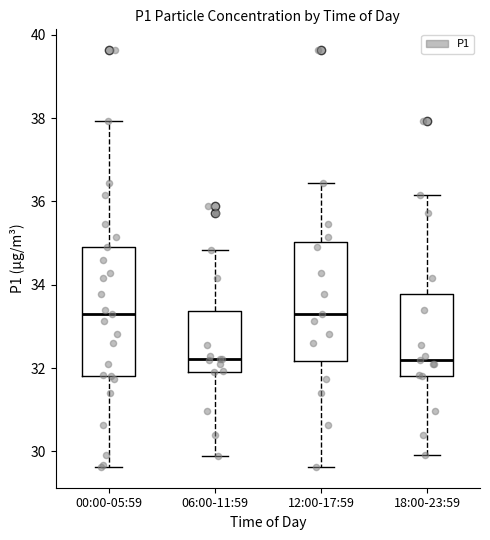

Reading left to right, read every box against the y-axis: the position of its median line, the range the box covers, and the ends of its whiskers. The values are not printed on the chart, so give them approximately, as read against the axis.

00:00-05:59: median 33.4, box 31.8 to 35.0, whiskers 29.6 to 38.0
06:00-11:59: median 32.2, box 32.0 to 33.4, whiskers 30.0 to 34.8
12:00-17:59: median 33.4, box 32.2 to 35.0, whiskers 29.6 to 36.4
18:00-23:59: median 32.2, box 31.8 to 33.8, whiskers 30.0 to 36.2